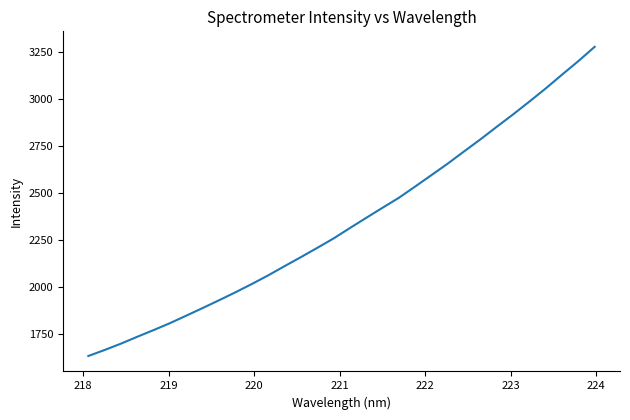

What is the smallest value displayed?

1632.3